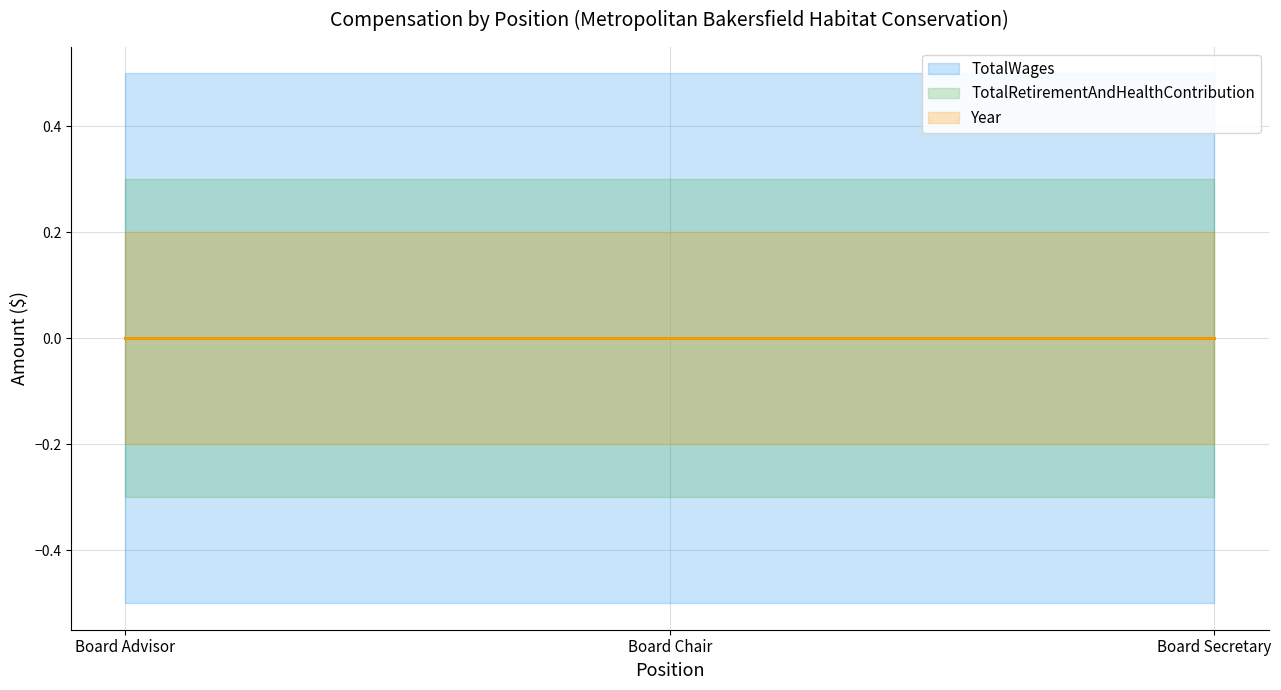

What are all the series names shown in the legend?

TotalWages, TotalRetirementAndHealthContribution, Year